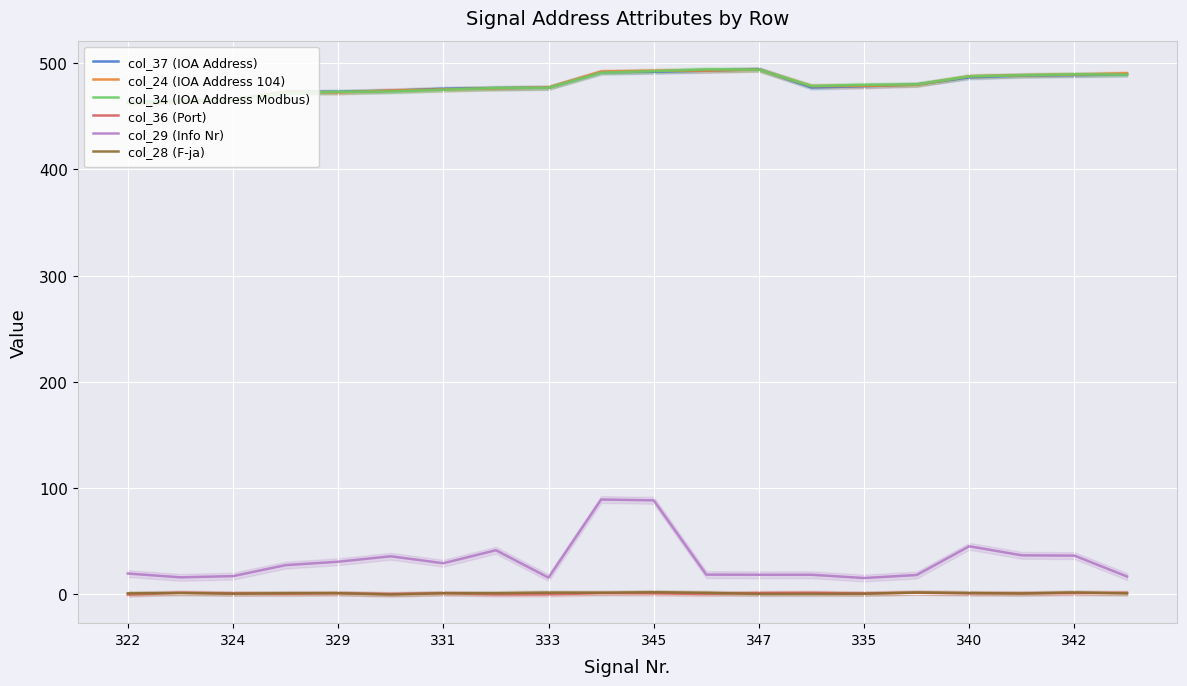

True or false: col_29 (Info Nr) and col_24 (IOA Address 104) cross at least once.

False